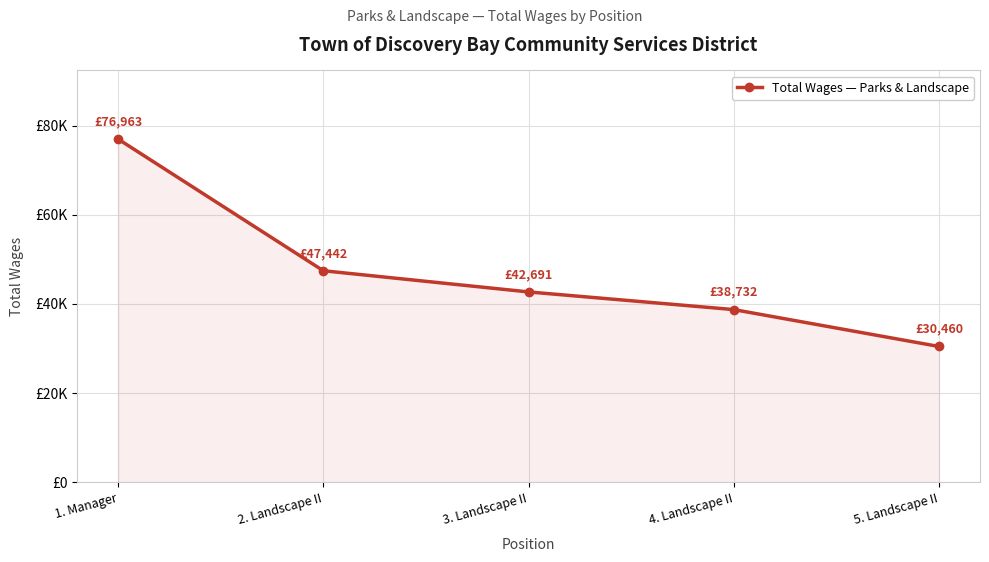

Which label corresponds to the smallest value in the chart?

5. Landscape II